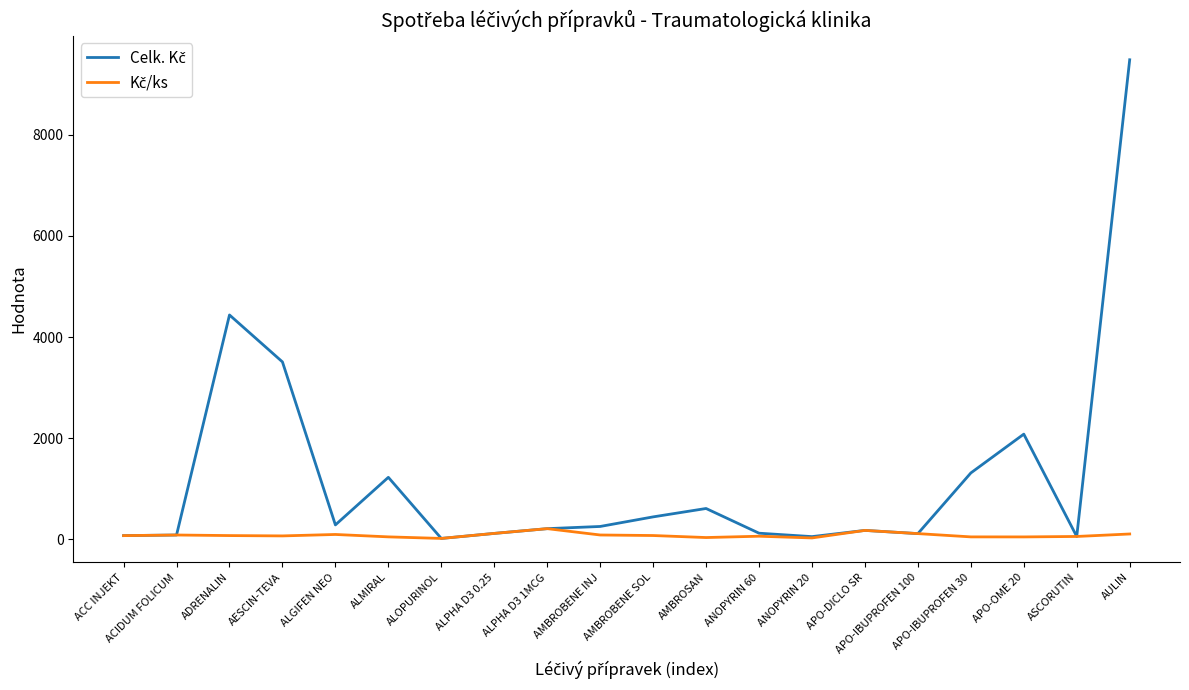

How many lines are shown in the chart?

2